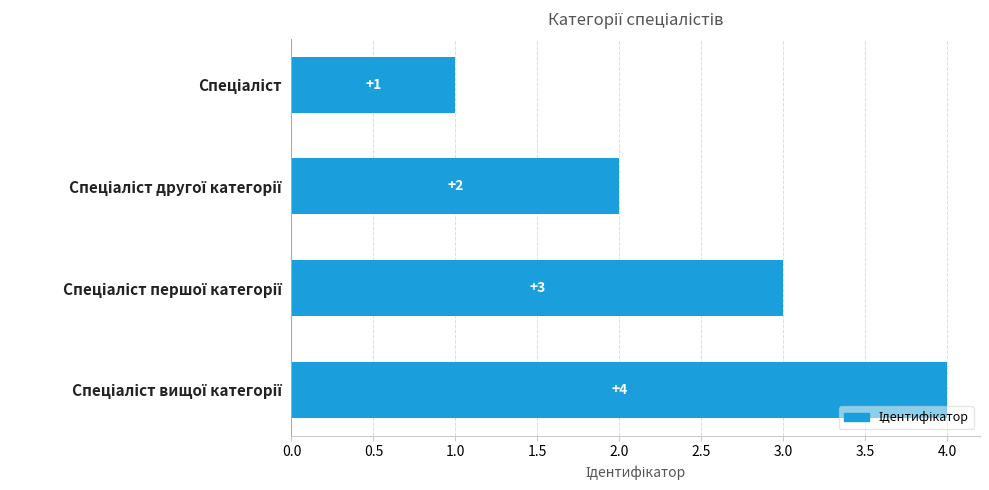

What is the value of the 4th bar from the top?

4